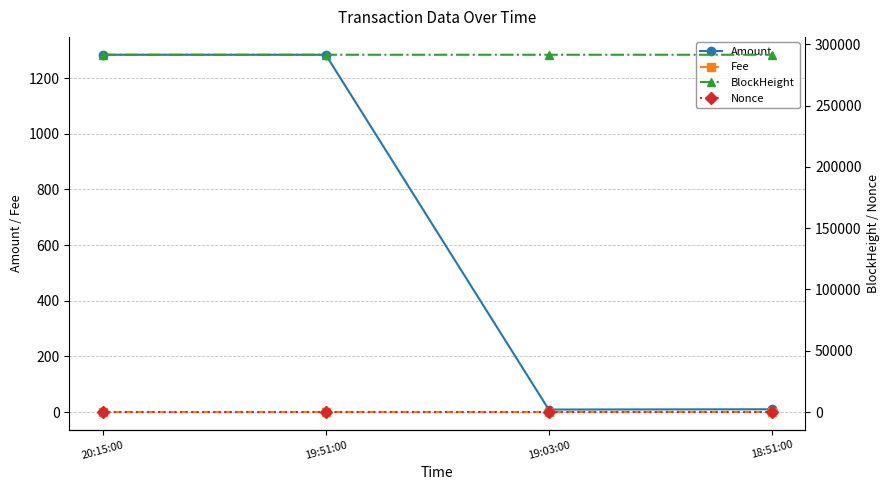

What is the total value across all series at 18:51:00?

291392.2